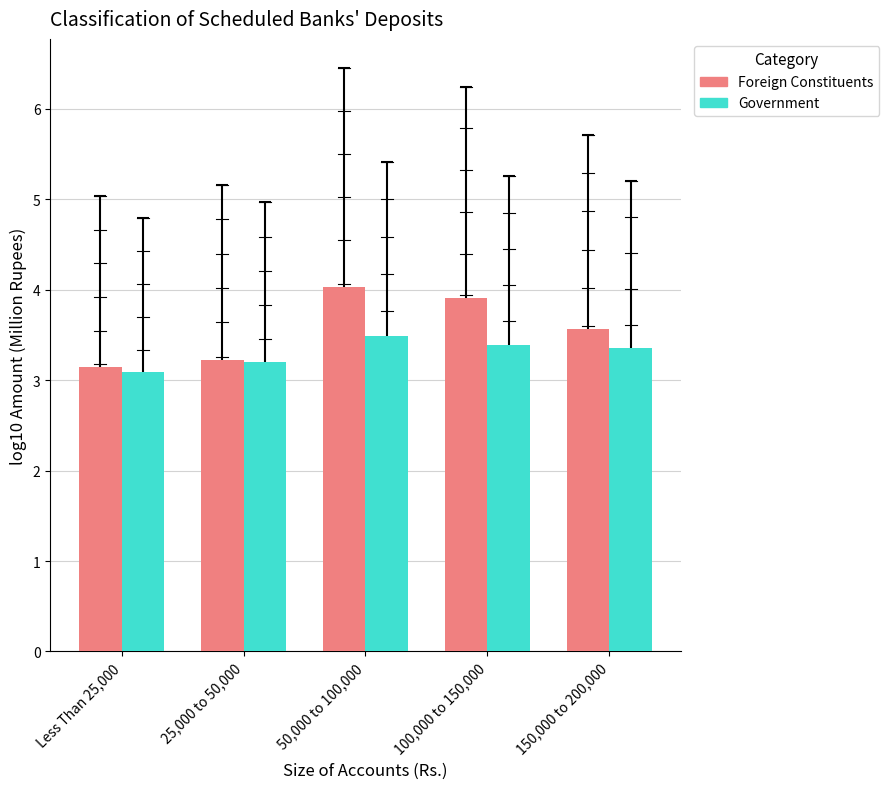

What is the sum of the Foreign Constituents values at 150,000 to 200,000 and 100,000 to 150,000?

7.5